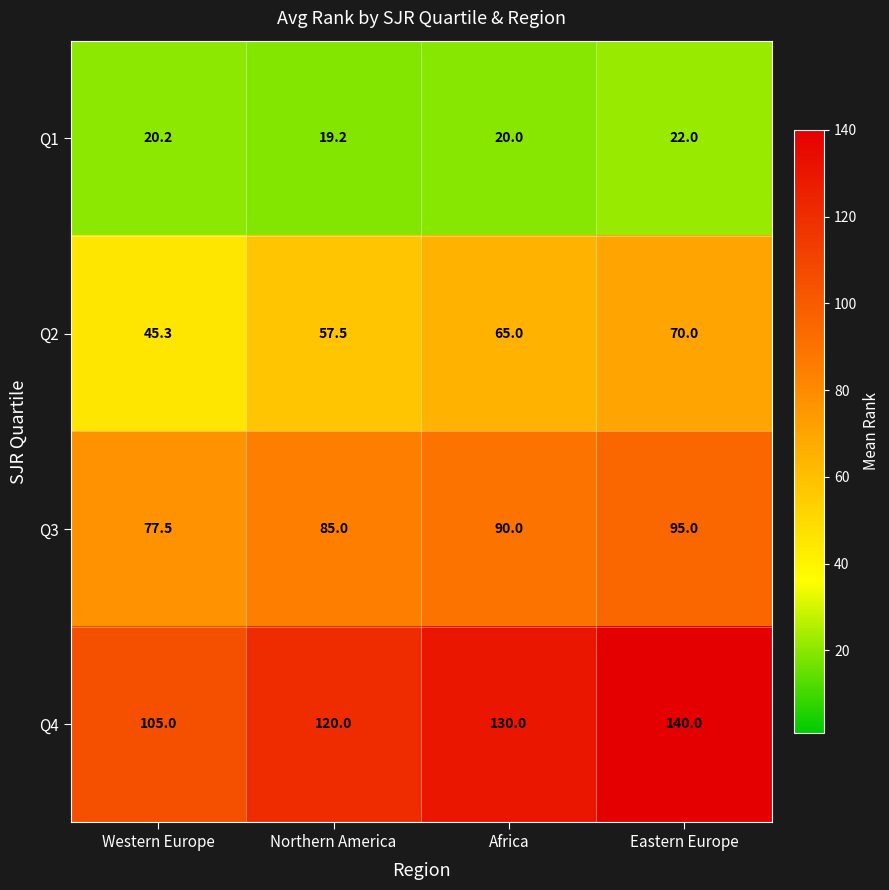

Between Northern America and Eastern Europe, which series saw the biggest shift?

Q4